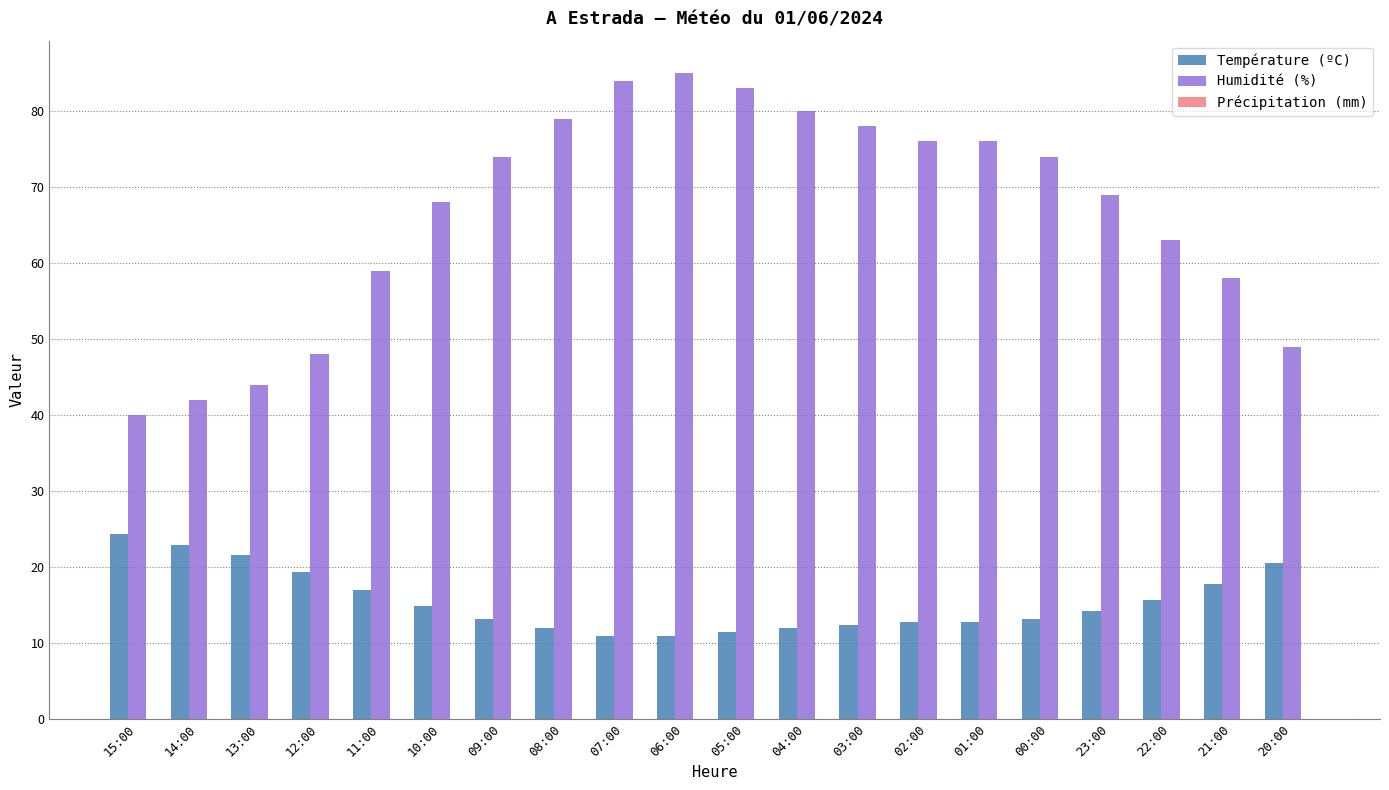

What is the label of the 15th bar from the left?

01:00